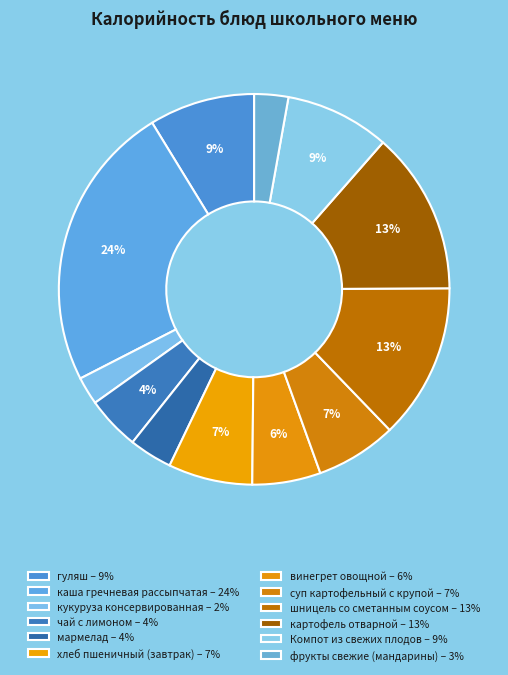

True or false: фрукты свежие (мандарины) accounts for 11% of the total.

False